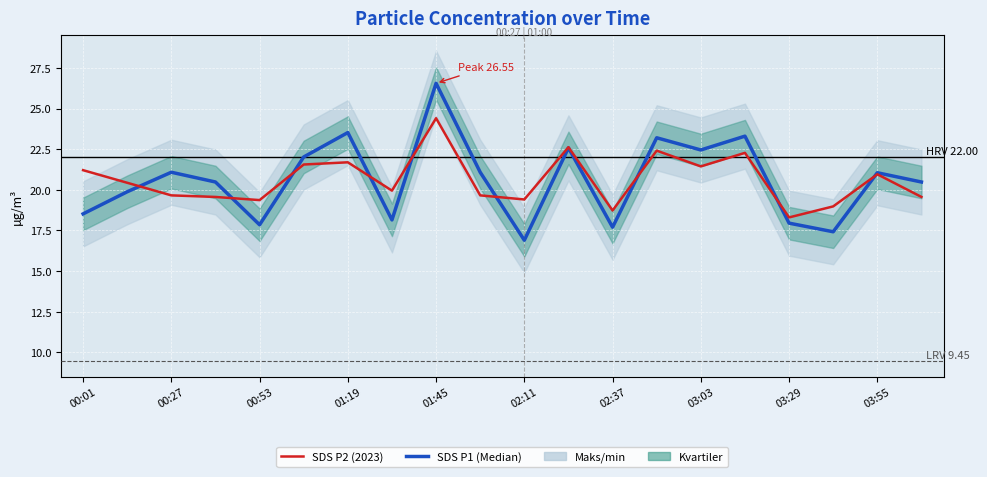

What is the difference between the second highest and second lowest values in the SDS P2 (2023) series?

3.9